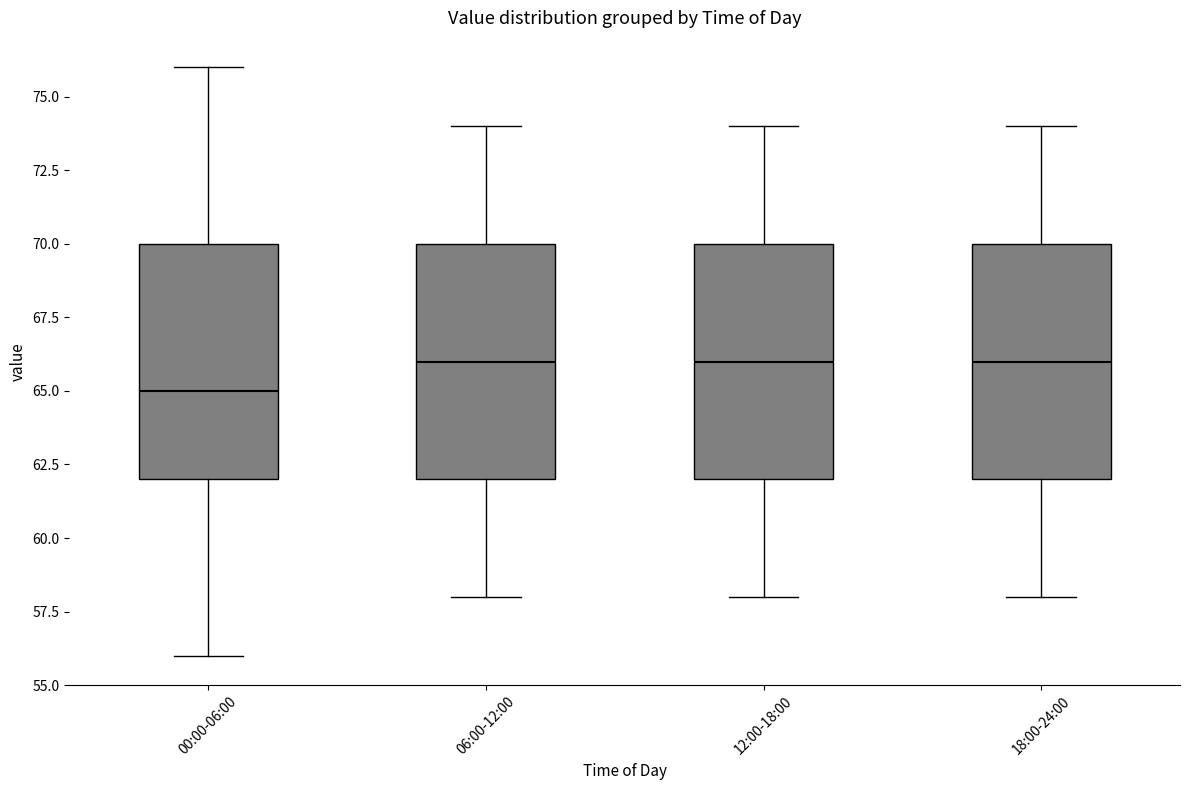

Where is the upper edge of the box for 06:00-12:00 on the y-axis? The values are not printed on the chart, so give them approximately, as read against the axis.

70